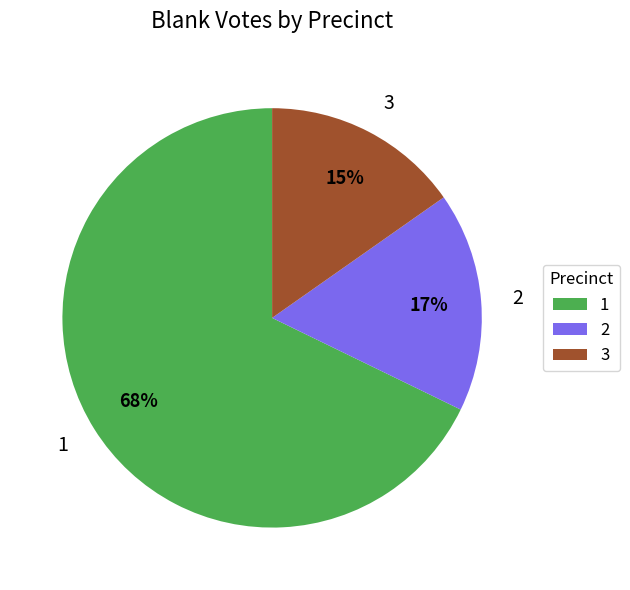

True or false: 1 accounts for 61% of the total.

False